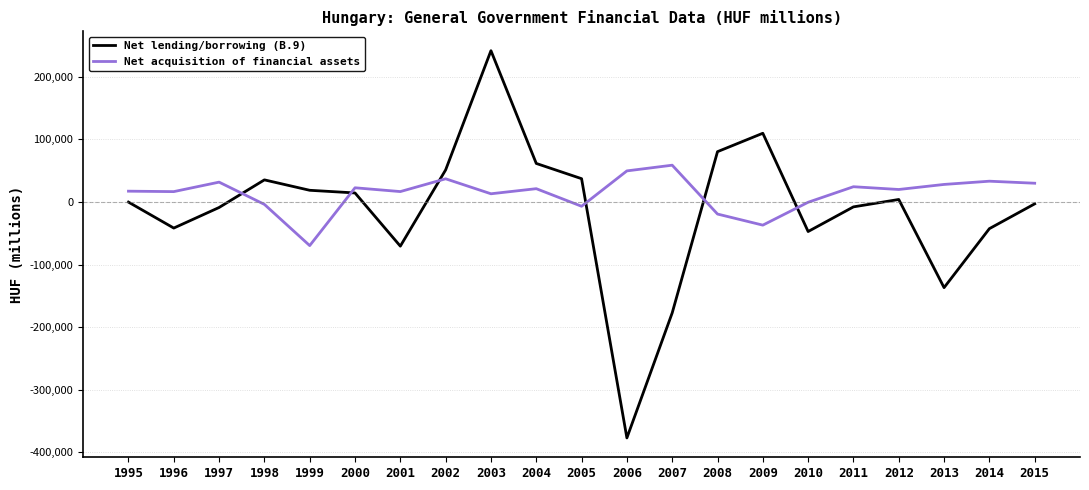

Is the value of Net lending/borrowing (B.9) at 2014 greater than the value of Net acquisition of financial assets at 2004?

No